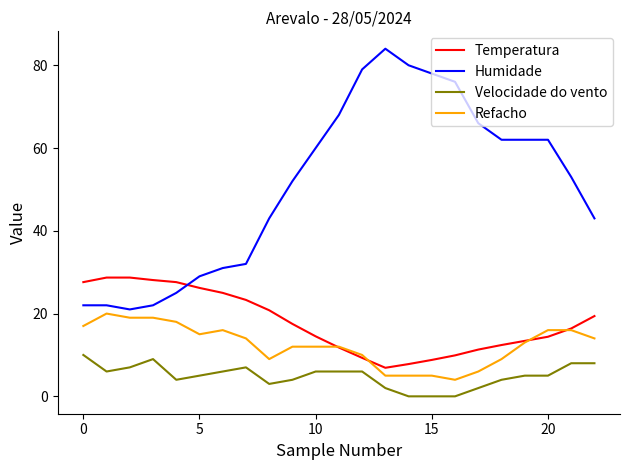

What is the maximum value for Refacho?

20.0